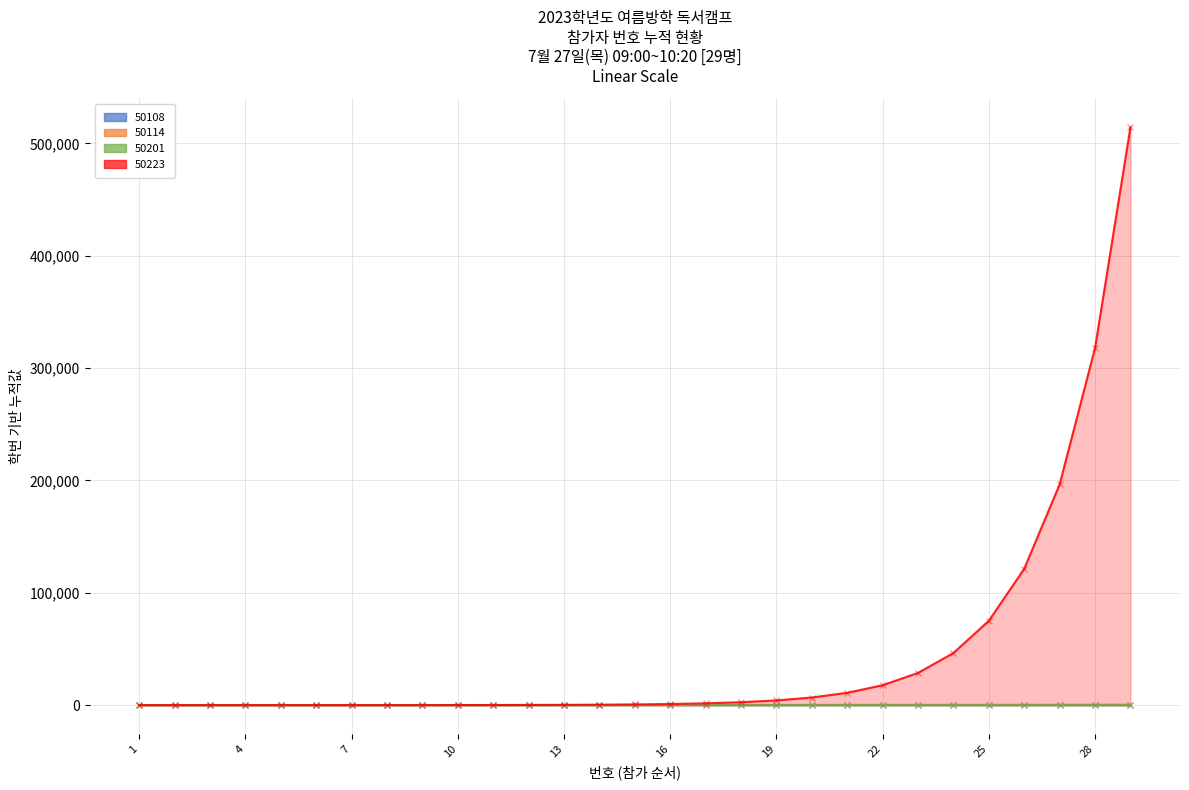

Between 6 and 19, which is larger?

19